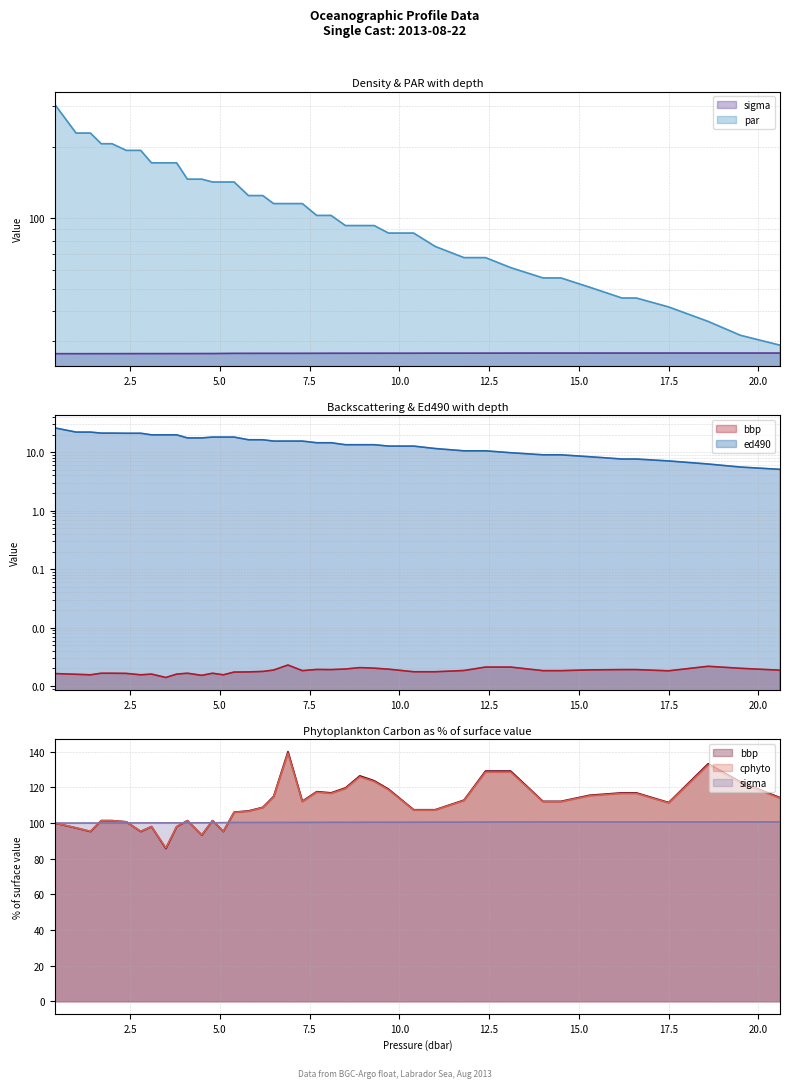

Where is bbp nearest to the value 0?

3.5